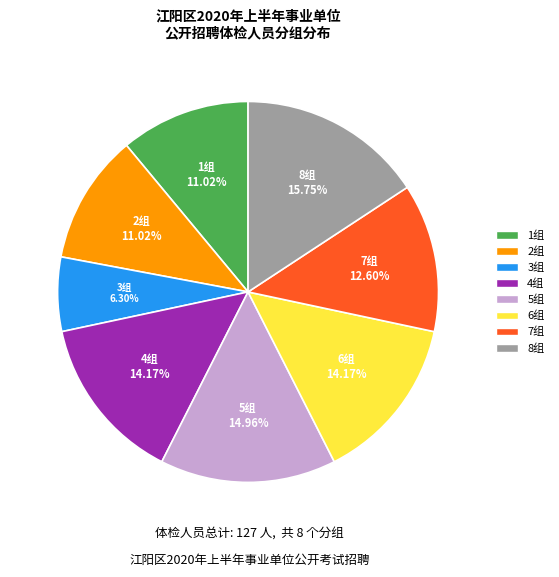

Is there a majority slice in this chart?

No